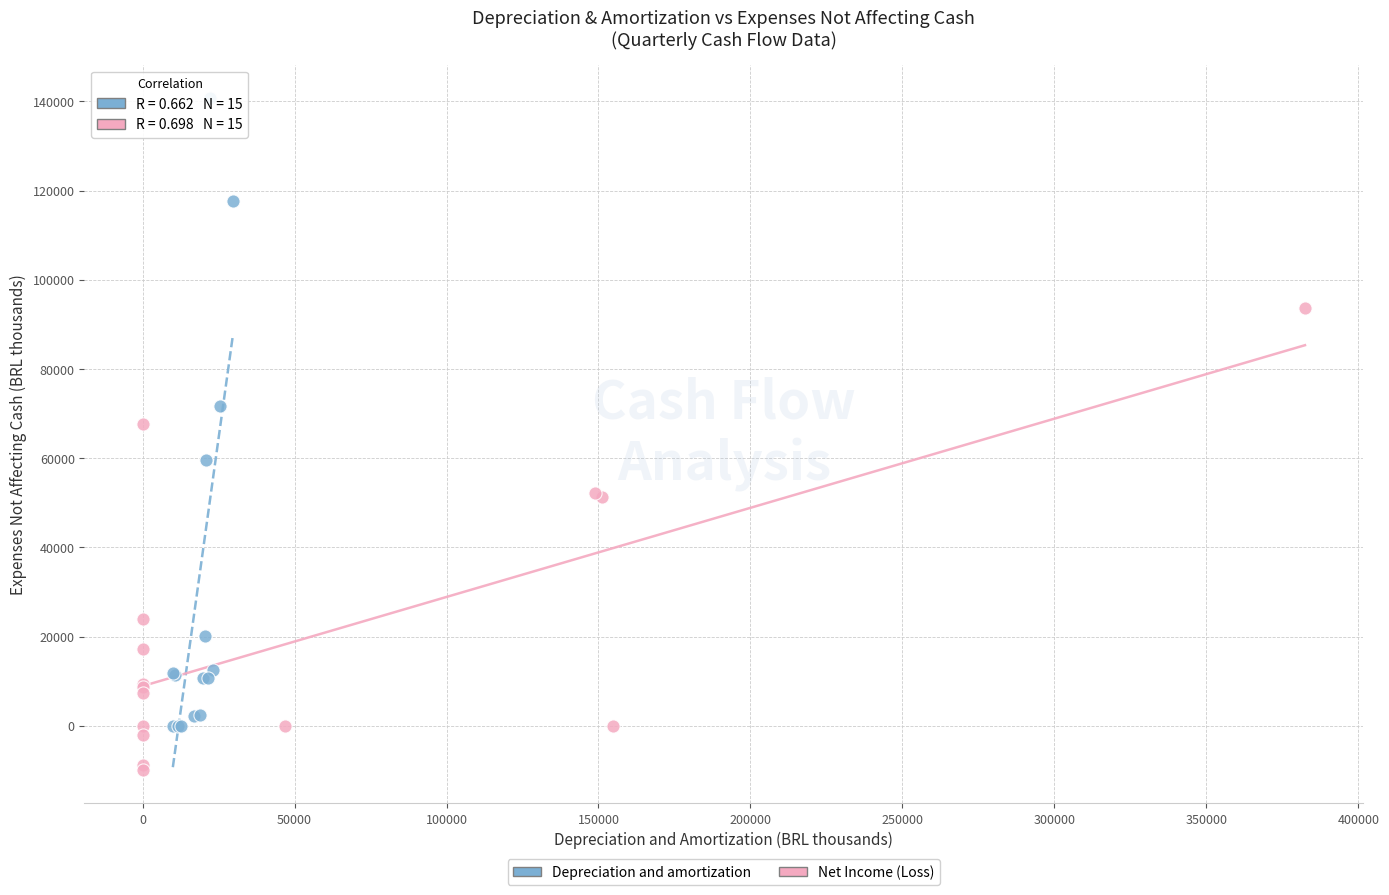

Which series contains the highest Y value?

Depreciation and amortization